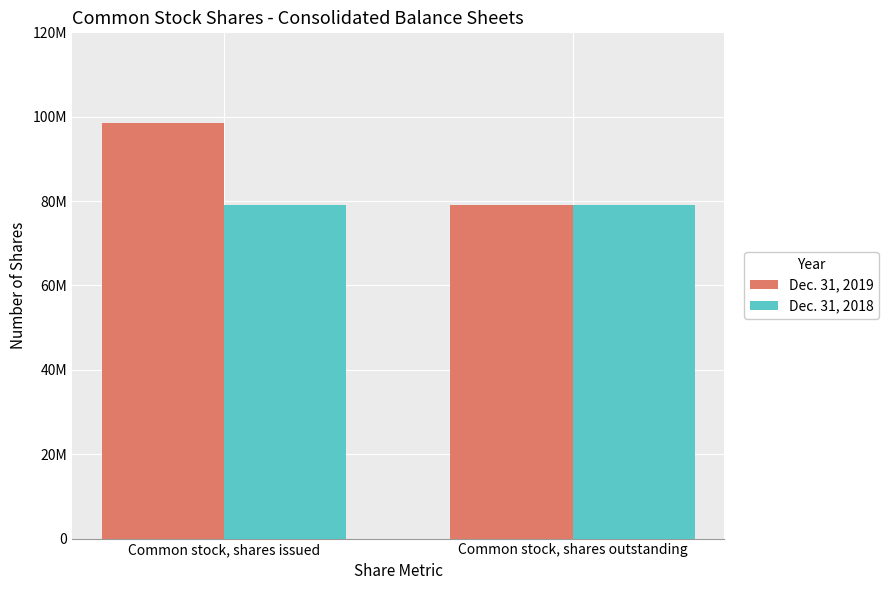

True or false: Dec. 31, 2018 has a value of 117528016 at Common stock, shares outstanding.

False